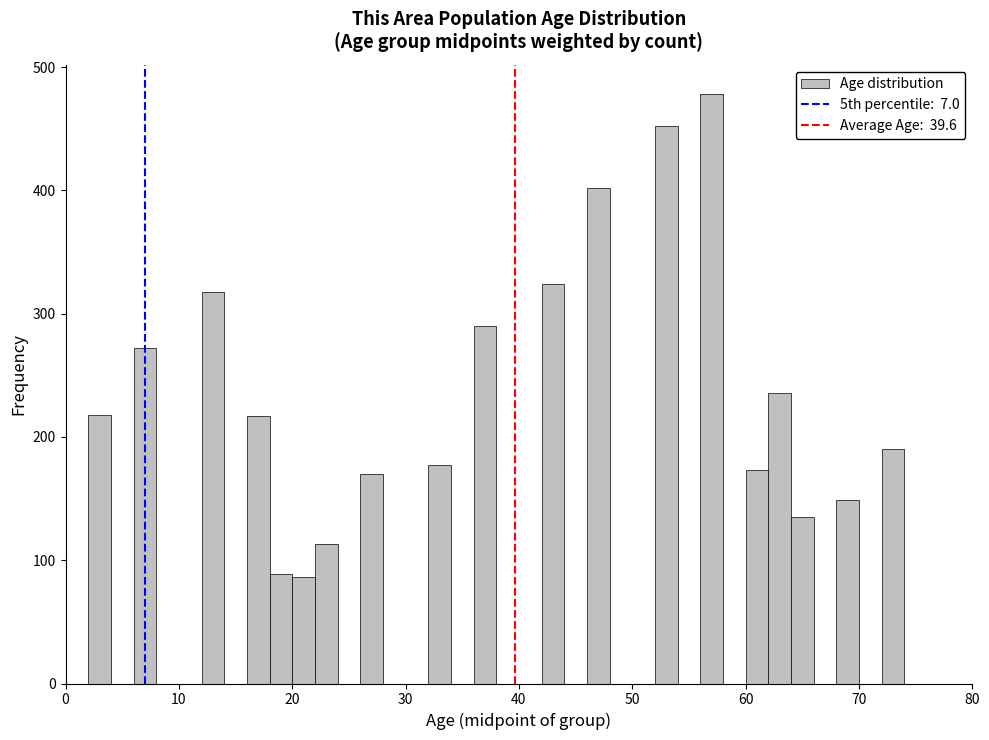

Read against the x-axis, roughly where is the centre of the tallest bar?

57